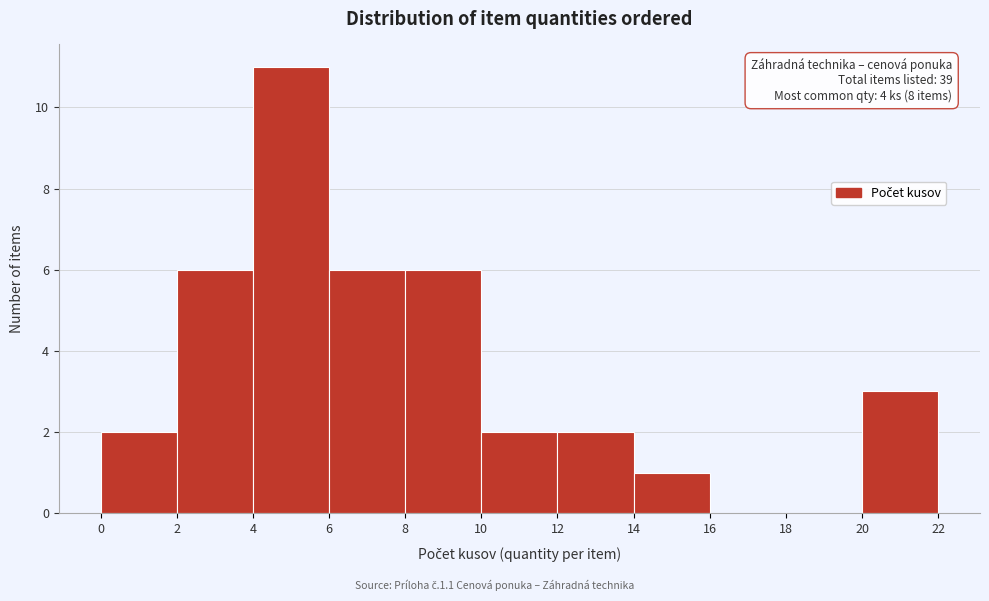

Over which range of the x-axis is the bar tallest?

4 to 6